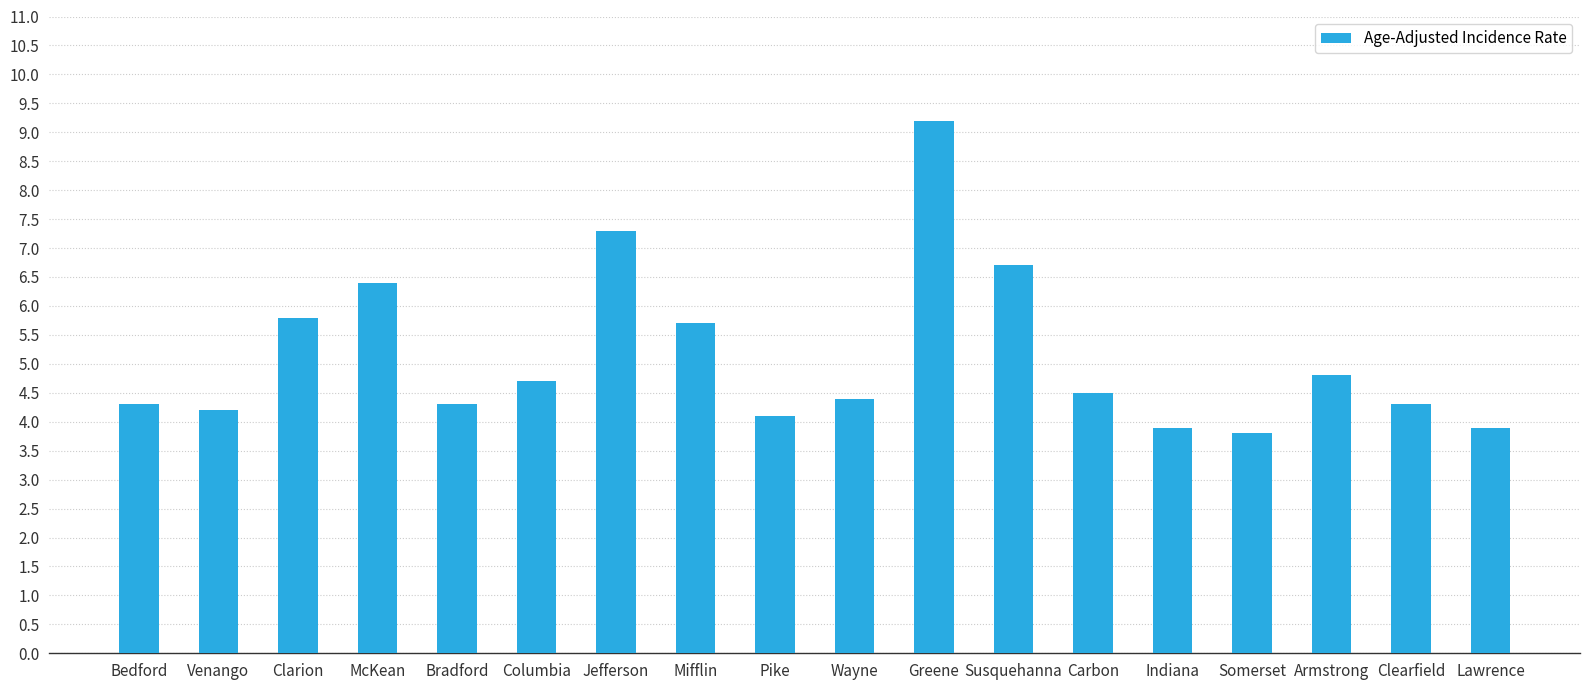

What is the value of the 6th bar from the left?

4.7